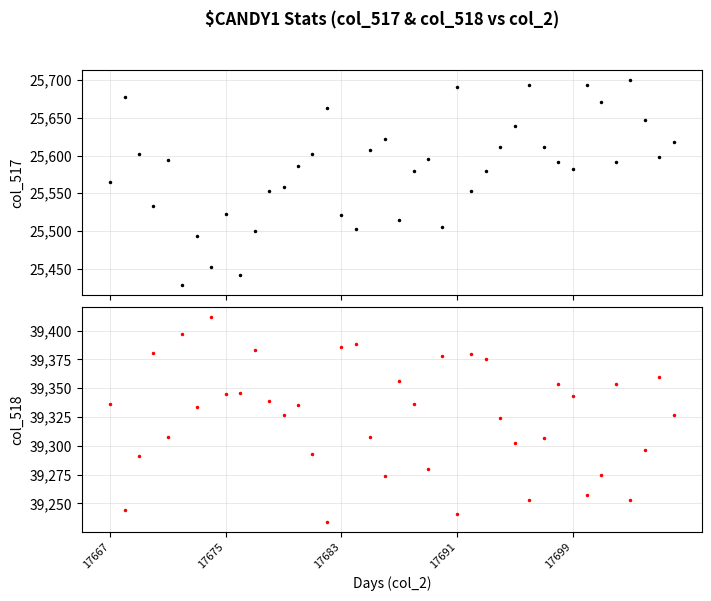

Is this an area chart (filled region under the line)?

No